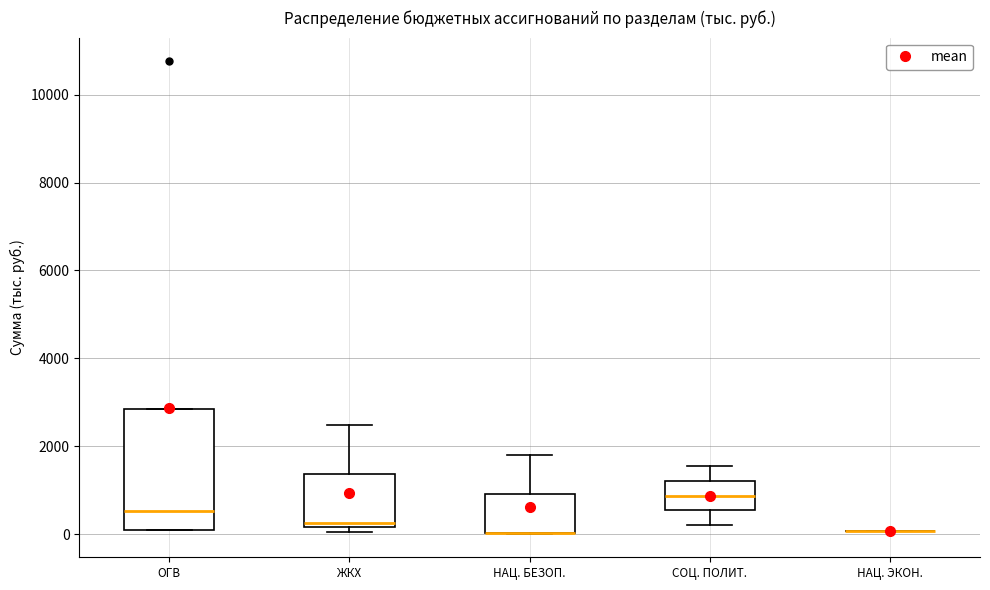

Reading left to right, transcribe this box plot: for each box, give where its median line is, the range the box spans, and where its two whiskers end, as read against the y-axis. The values are not printed on the chart, so give them approximately, as read against the axis.

ОГВ: median 600, box 200 to 2800, whiskers 0 to 2800
ЖКХ: median 200 (just above the box's lower edge), box 200 to 1400, whiskers 0 to 2400
НАЦ. БЕЗОП.: median 0 (drawn on the box's lower edge), box 0 to 1000, whiskers 0 to 1800
СОЦ. ПОЛИТ.: median 800, box 600 to 1200, whiskers 200 to 1600
НАЦ. ЭКОН.: box collapsed to a line at 0, whiskers 0 to 0